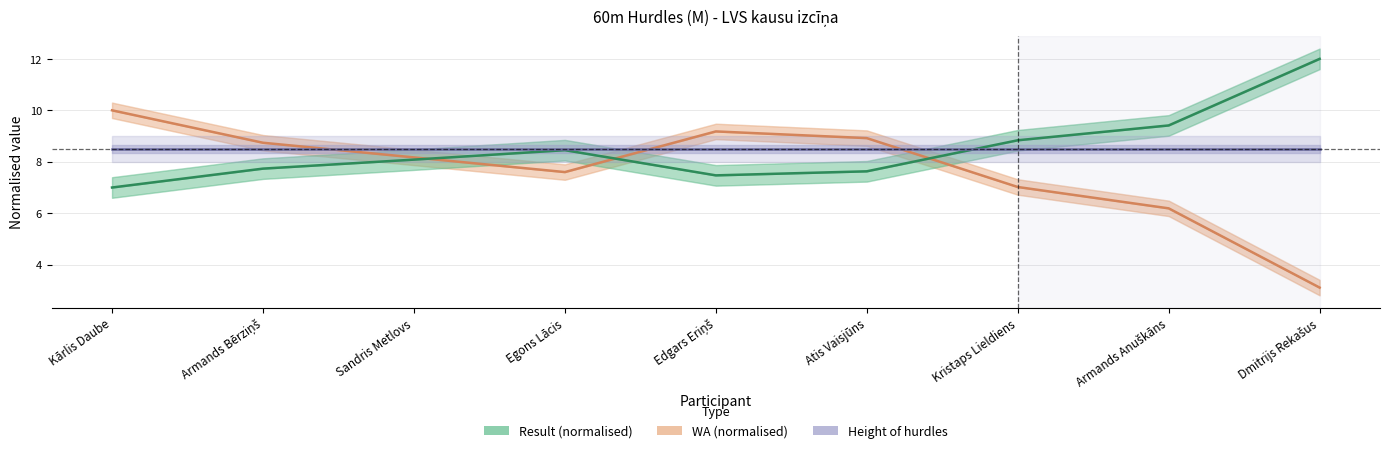

At which category does Result (normalised) reach its first local peak?

Egons Lācis